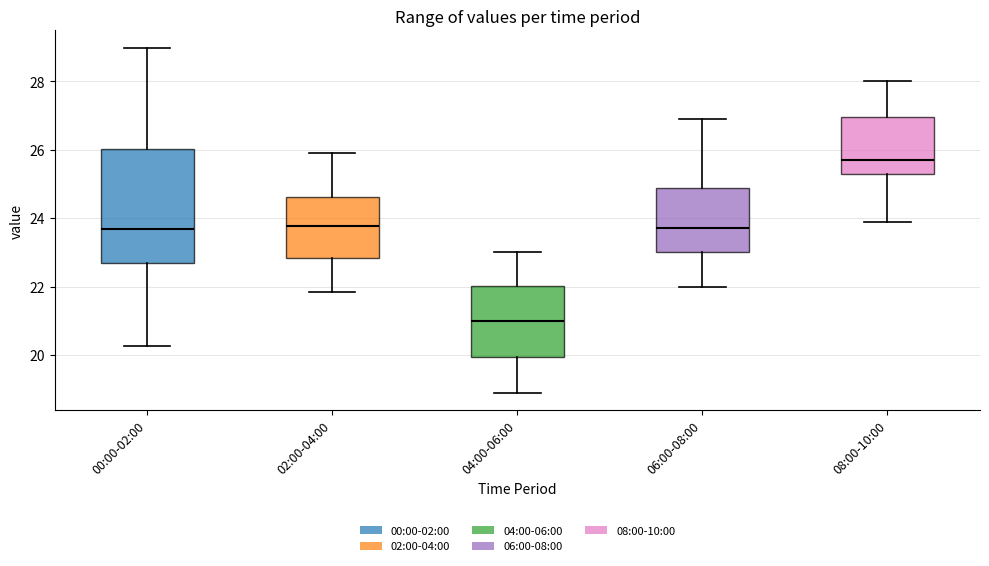

Which box has the lowest median line?

04:00-06:00